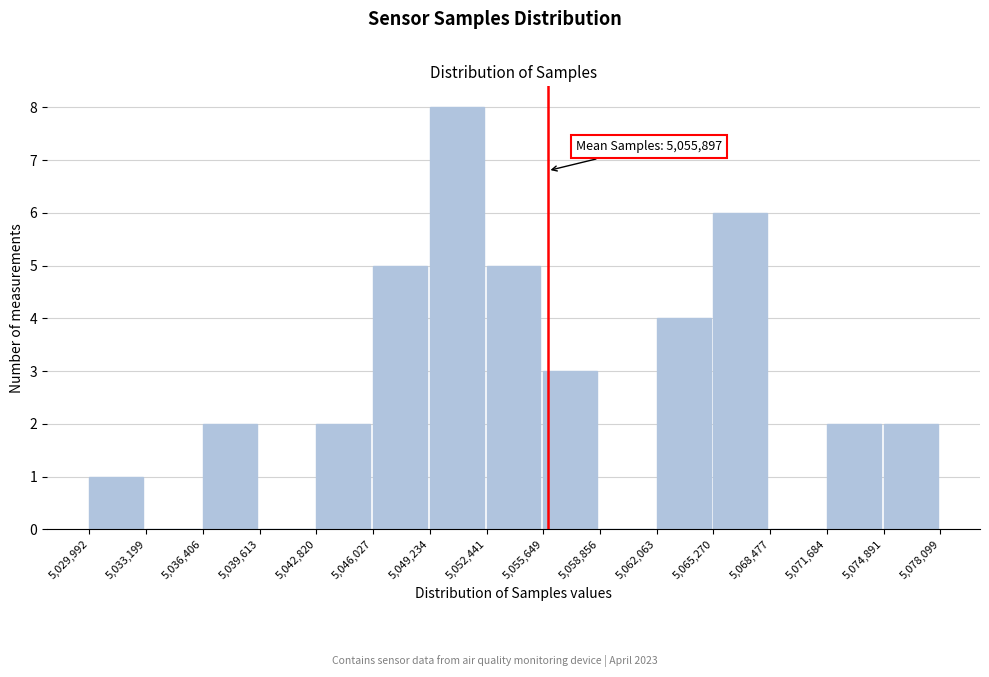

Which range on the x-axis has the tallest bar?

5,049,234 to 5,052,441